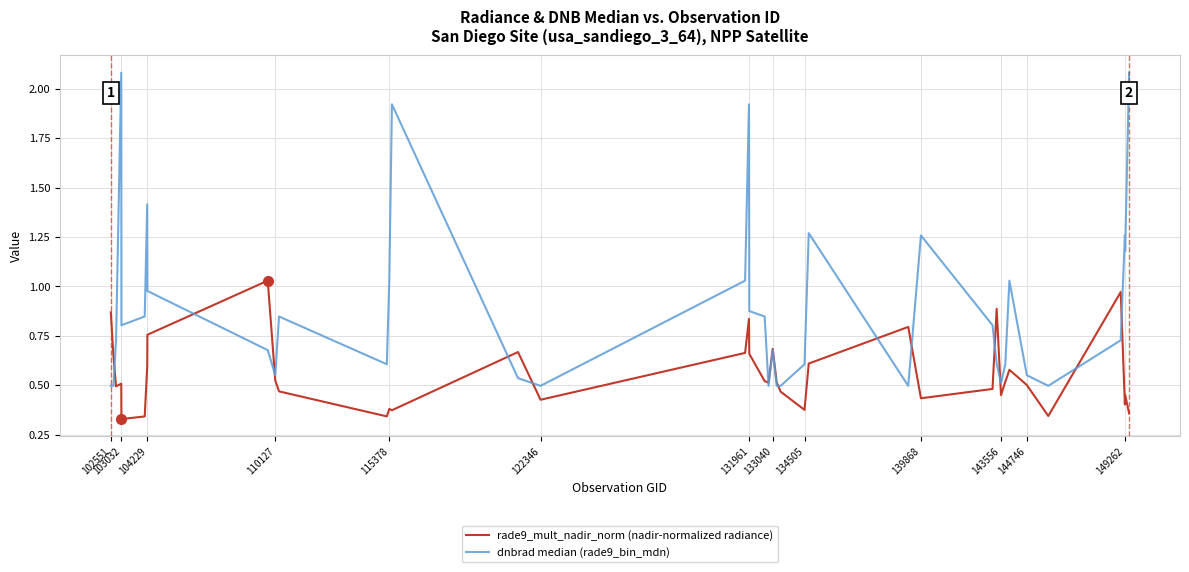

Is this an area chart (filled region under the line)?

No